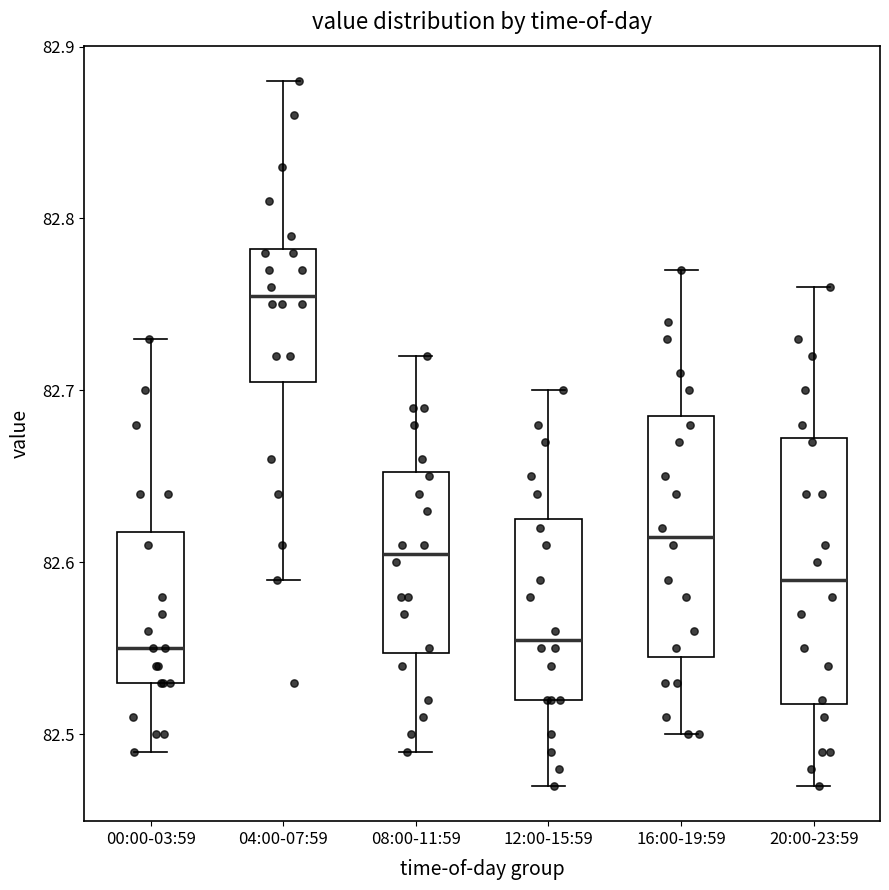

Reading left to right, transcribe this box plot: for each box, give where its median line is, the range the box spans, and where its two whiskers end, as read against the y-axis. The values are not printed on the chart, so give them approximately, as read against the axis.

00:00-03:59: median 82.55, box 82.53 to 82.62, whiskers 82.49 to 82.73
04:00-07:59: median 82.76, box 82.71 to 82.78, whiskers 82.59 to 82.88
08:00-11:59: median 82.61, box 82.55 to 82.65, whiskers 82.49 to 82.72
12:00-15:59: median 82.56, box 82.52 to 82.63, whiskers 82.47 to 82.70
16:00-19:59: median 82.62, box 82.55 to 82.69, whiskers 82.50 to 82.77
20:00-23:59: median 82.59, box 82.52 to 82.67, whiskers 82.47 to 82.76